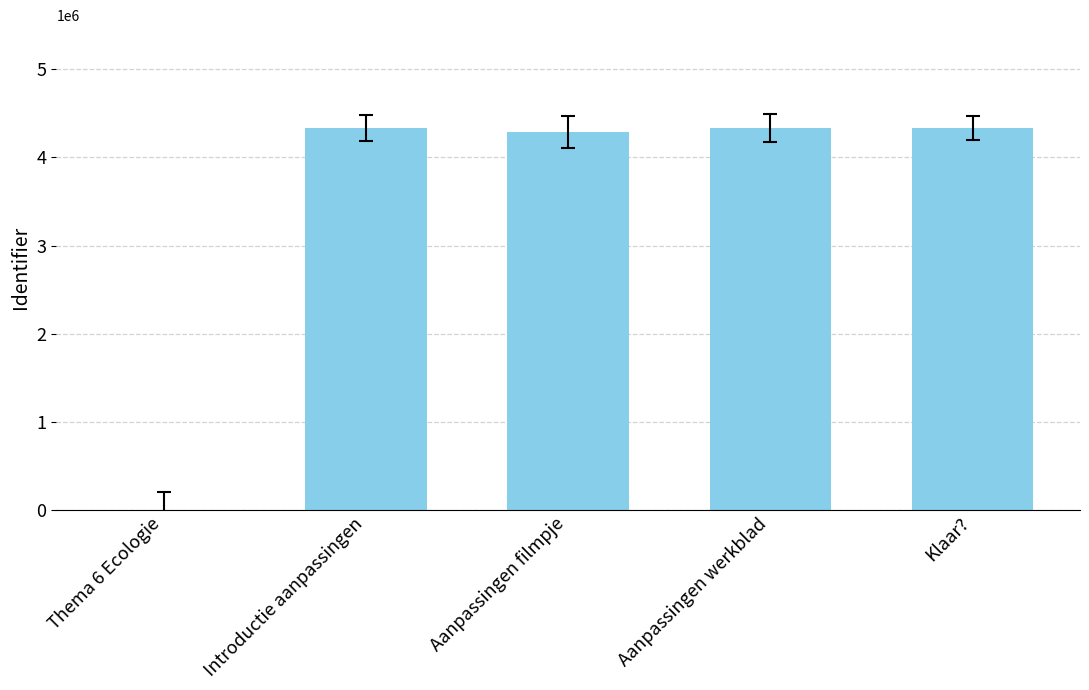

What is the ratio of the value at Aanpassingen filmpje to the value at Introductie aanpassingen?

1.0